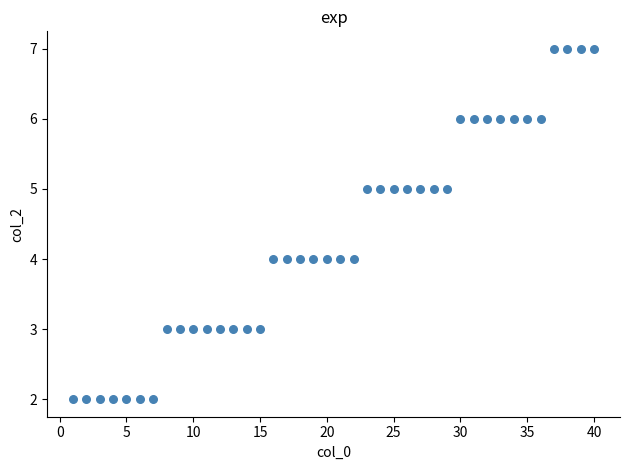

What is the range of Y values (max minus min)?

5